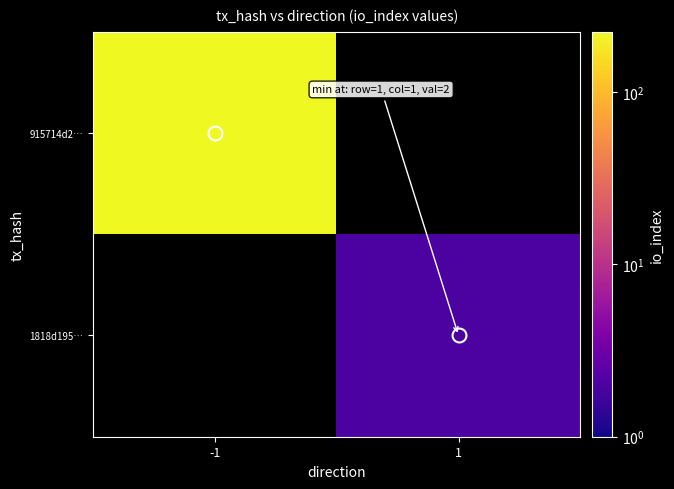

Which label corresponds to the largest value in the chart?

-1